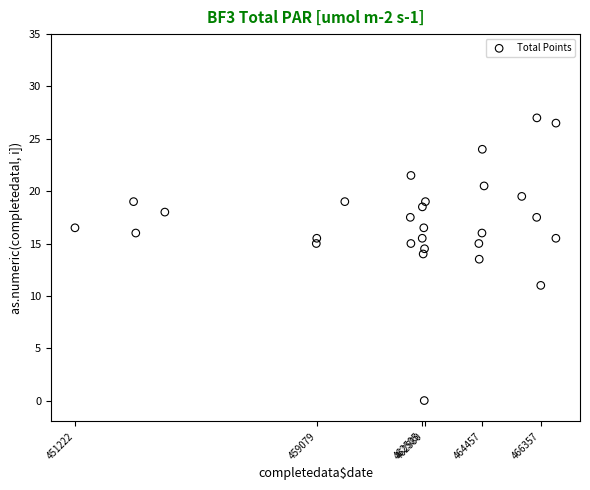

What Y value in the scatter plot is closest to 13?

13.5